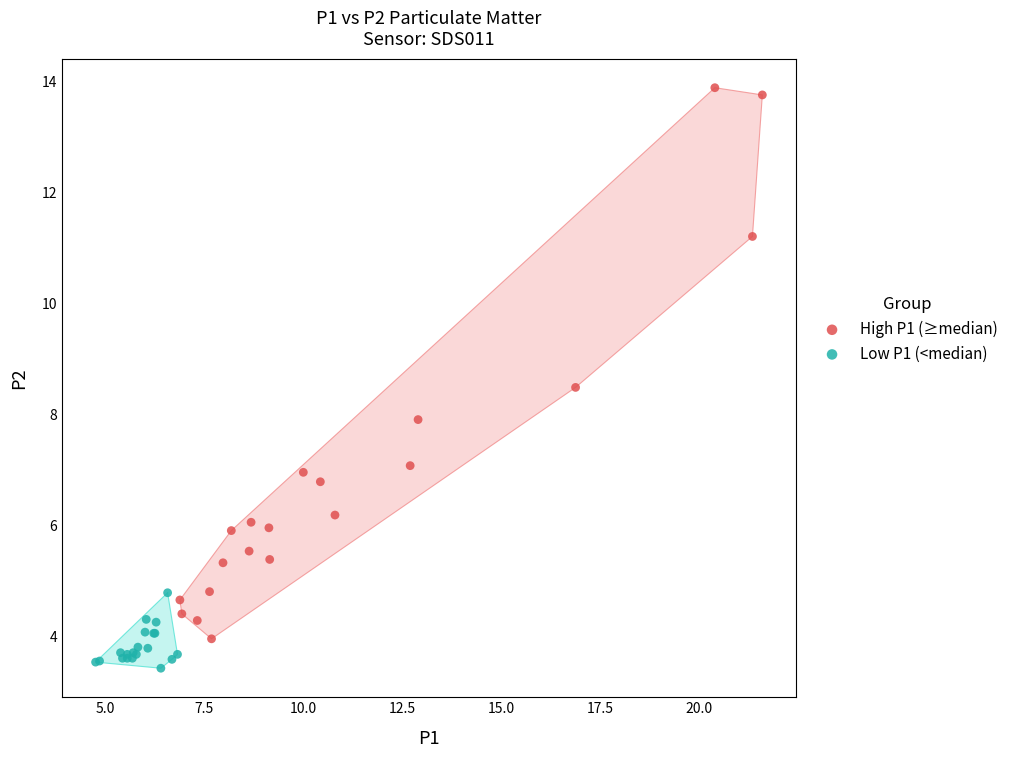

Which series has the largest Y range (max minus min)?

High P1 (≥median)